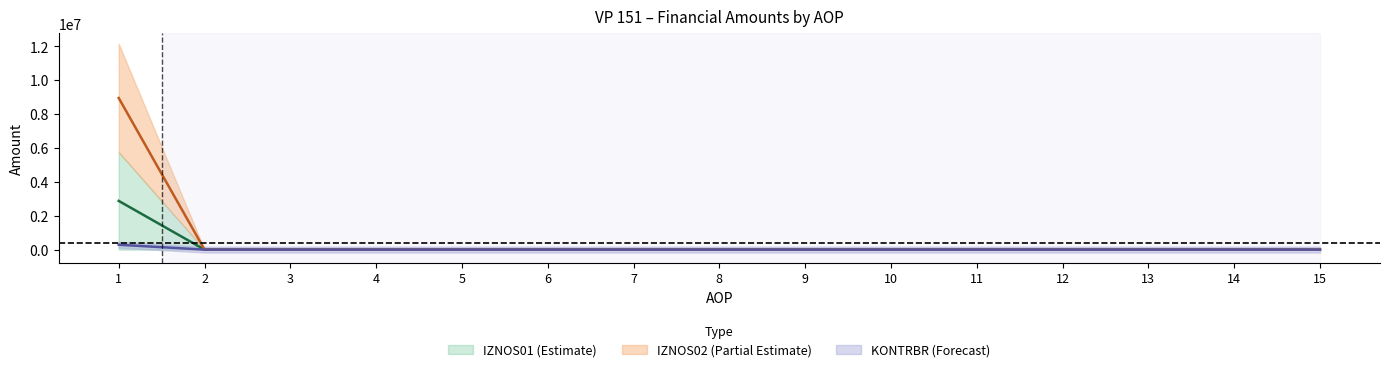

Rank the series by their average value, from highest to lowest.

IZNOS02, IZNOS01, KONTRBR